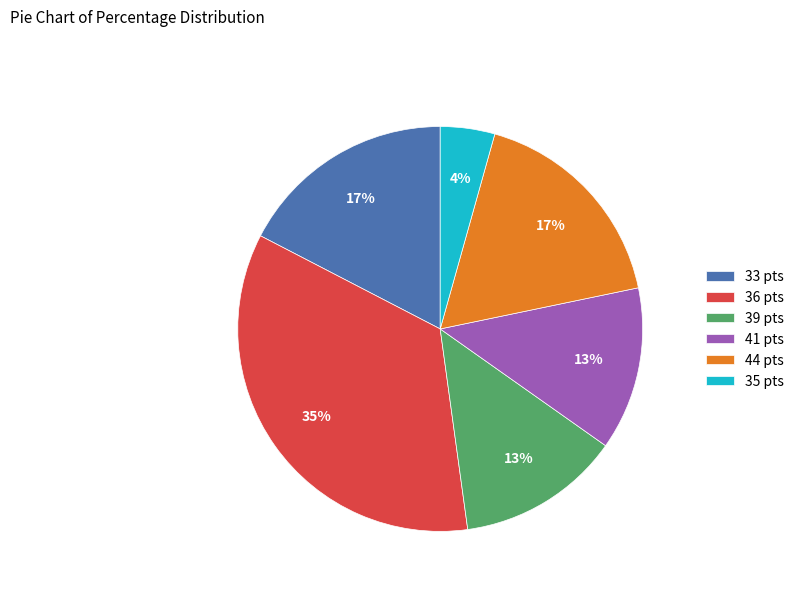

Is there any slice that represents more than half of the pie?

No